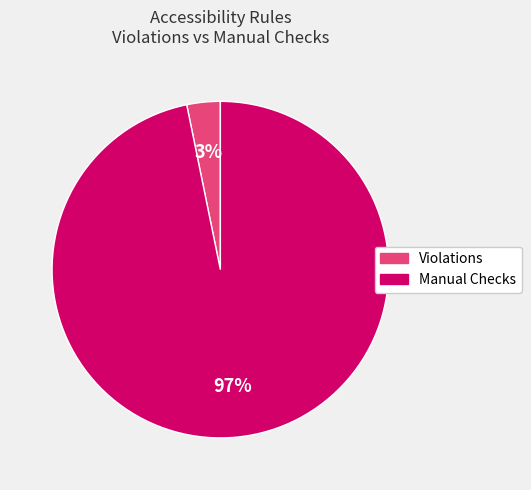

Count the number of slices in the pie.

2